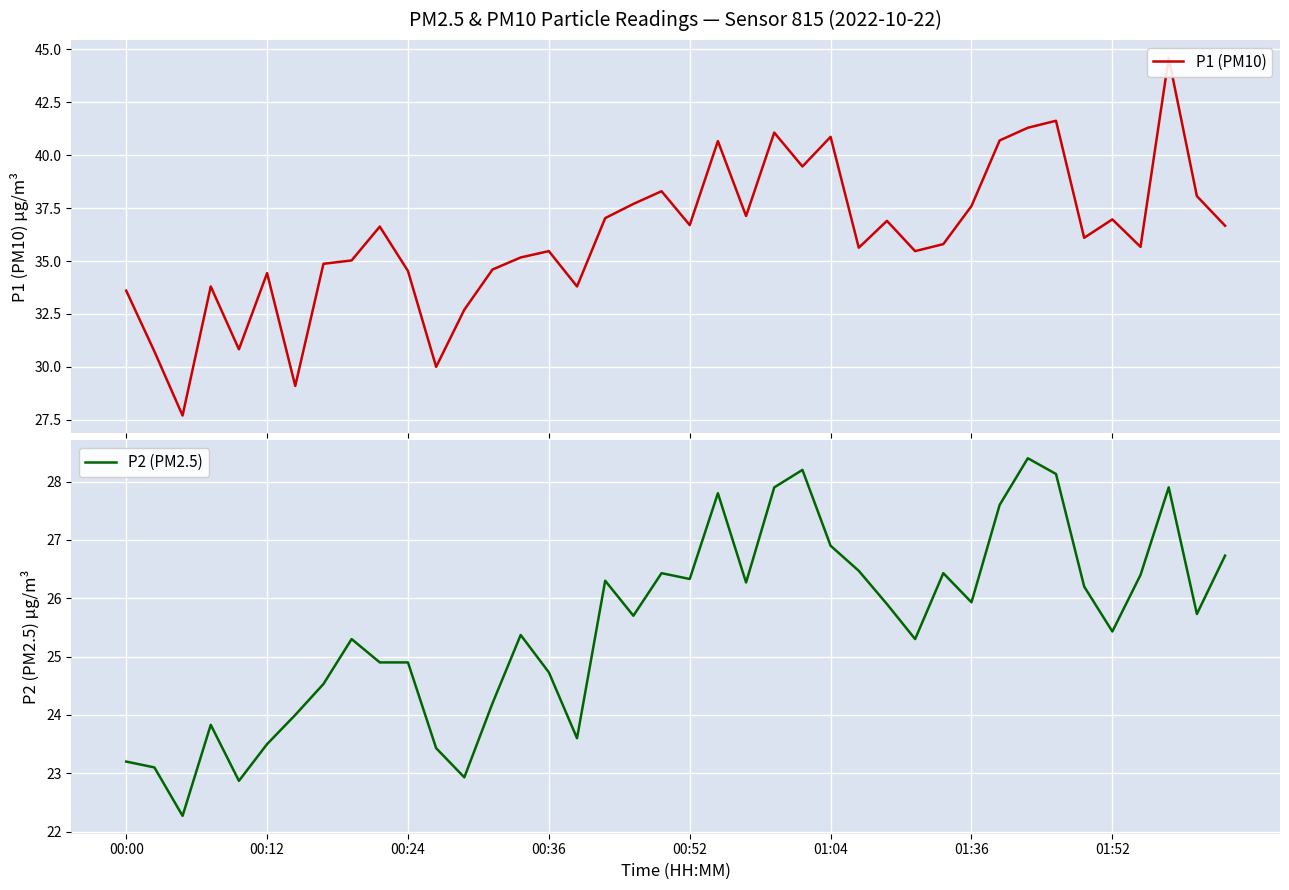

Rank the series by their maximum value, from lowest to highest.

P2 (PM2.5), P1 (PM10)